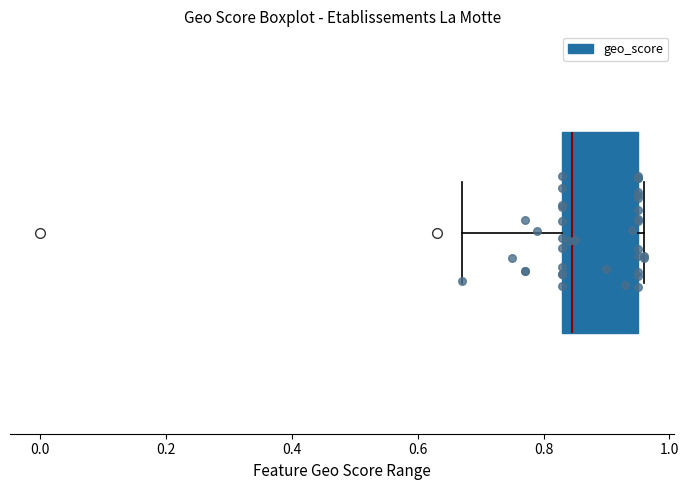

Transcribe this box plot: give where the median line is, the range the box spans, and where the two whiskers end, as read against the x-axis. The values are not printed on the chart, so give them approximately, as read against the axis.

median 0.84 (just right of the box's left edge), box 0.84 to 0.96, whiskers 0.68 to 0.96 (just right of the box's right edge)